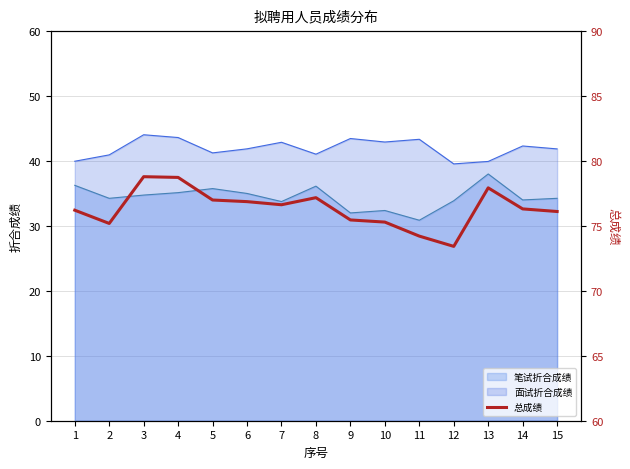

What is the greatest value displayed?

78.8